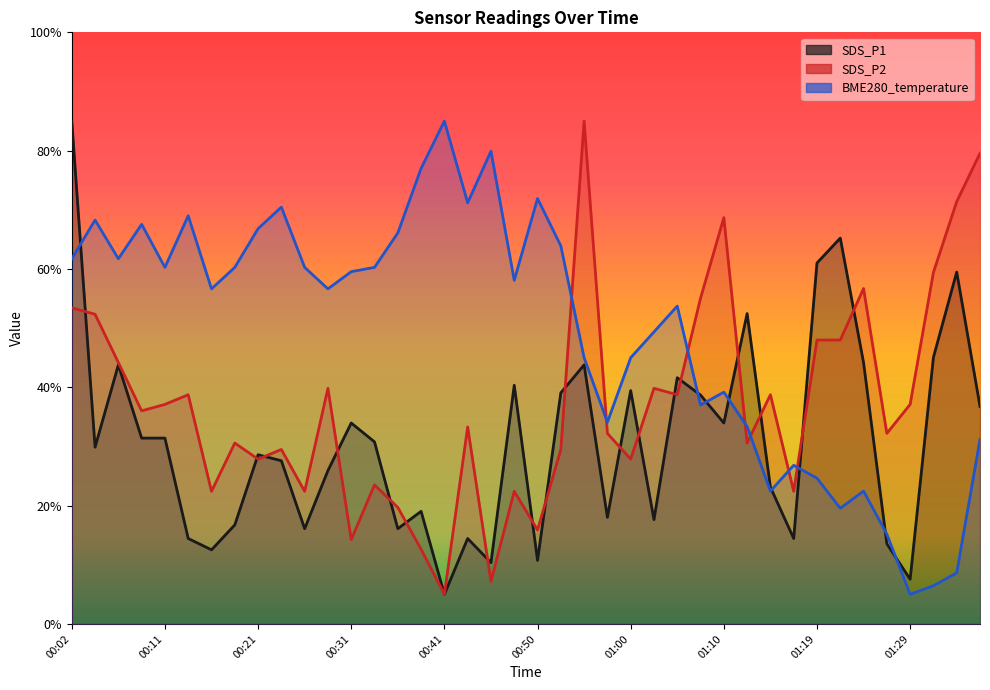

At 00:24, list the series in order from largest to smallest.

BME280_temperature, SDS_P2, SDS_P1